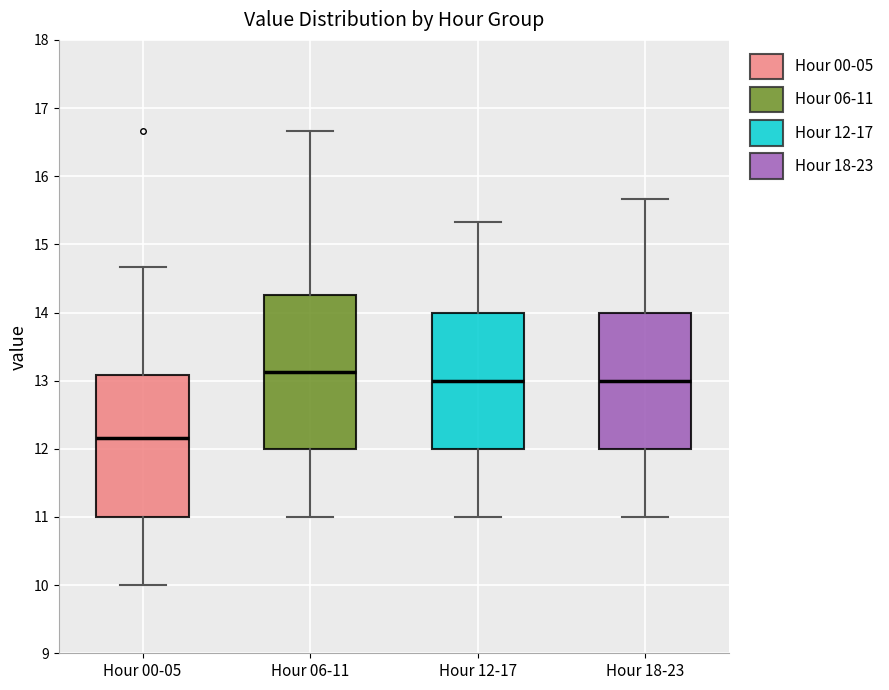

Where does the upper whisker of the box for Hour 18-23 end on the y-axis? The values are not printed on the chart, so give them approximately, as read against the axis.

15.7